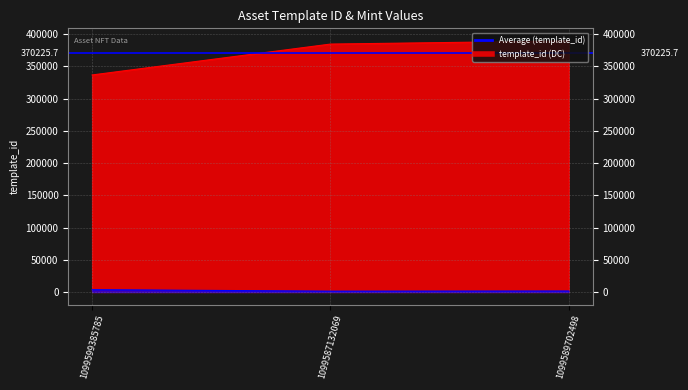

What is the spread (max minus min) of values at 1099589702498?

387954